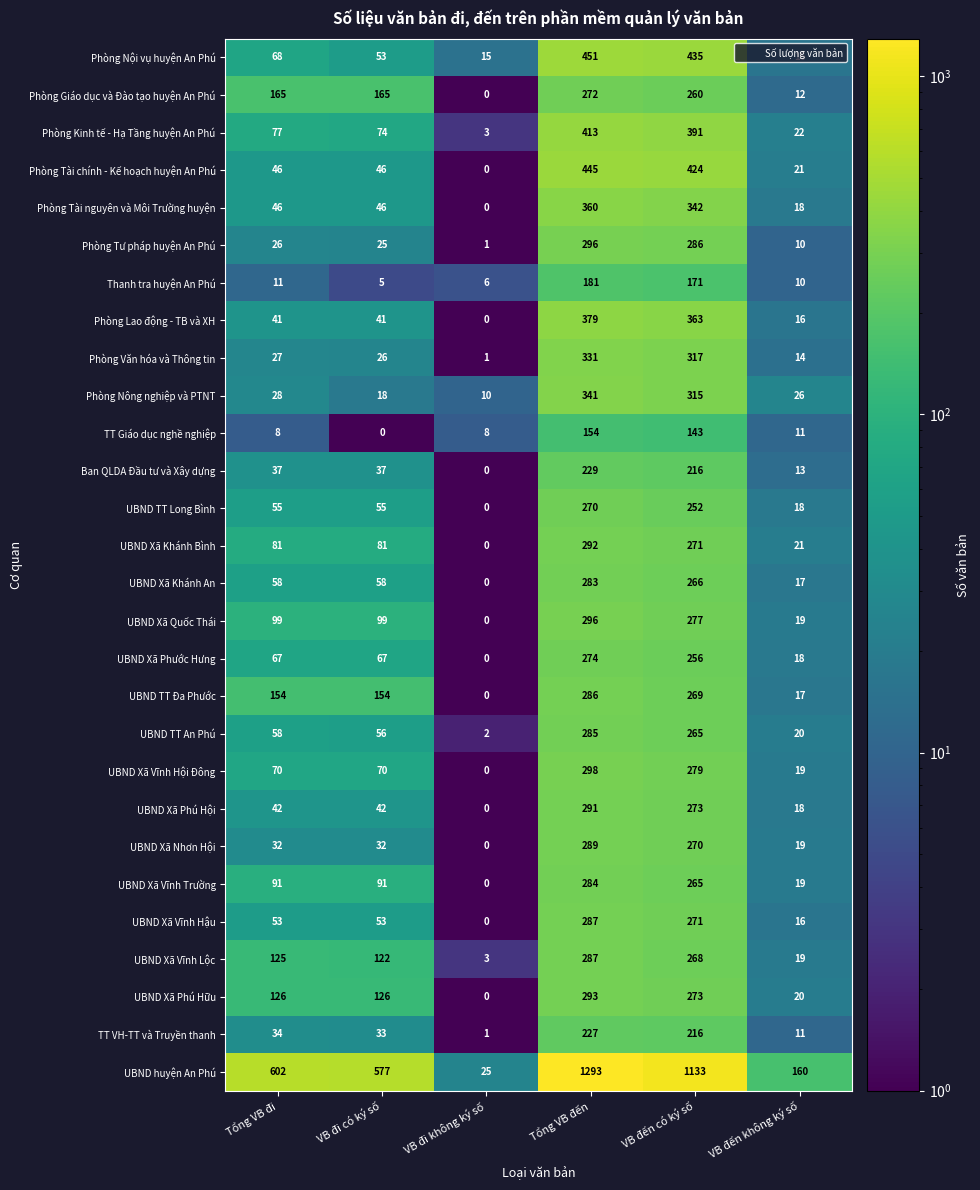

What is the maximum value for UBND Xã Phước Hưng?

274